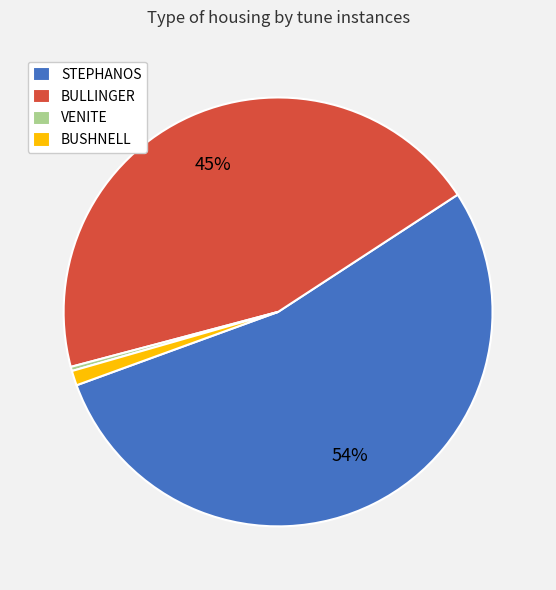

Between BUSHNELL and STEPHANOS, which is larger?

STEPHANOS